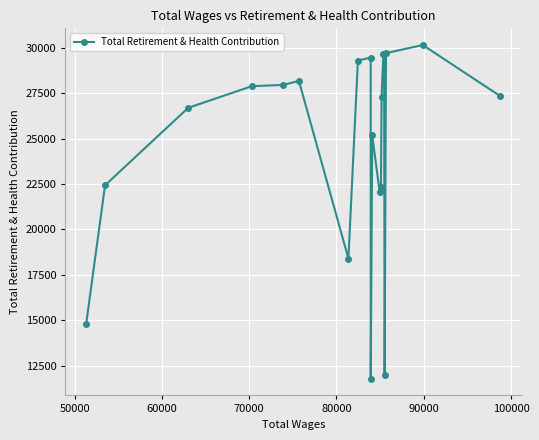

What is the greatest value displayed?

30159